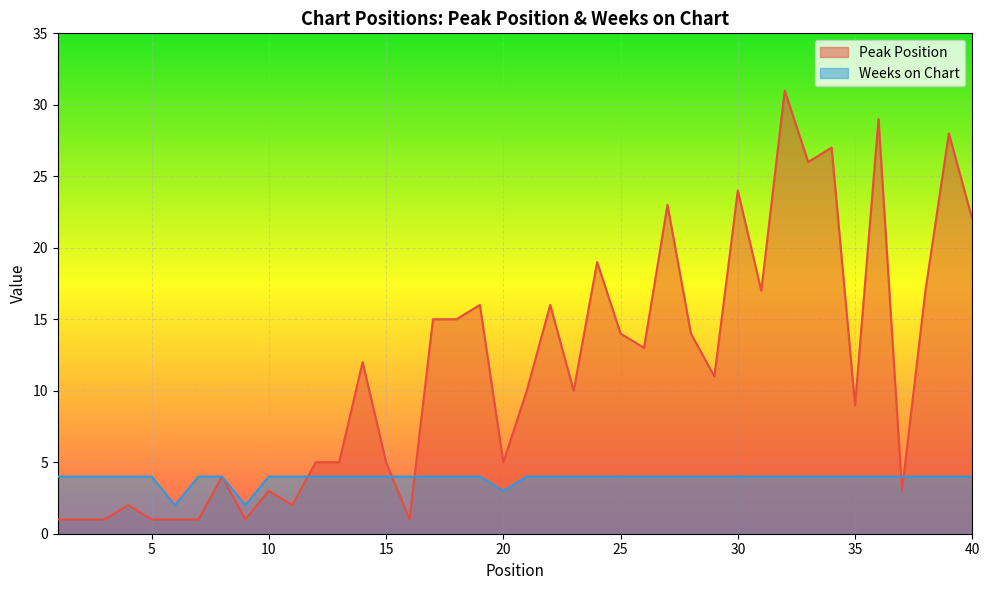

Reading right to left, extract all data points from this chart.

Peak Position: 22	28	17	3	29	9	27	26	31	17	24	11	14	23	13	14	19	10	16	10	5	16	15	15	1	5	12	5	5	2	3	1	4	1	1	1	2	1	1	1
Weeks on Chart: 4	4	4	4	4	4	4	4	4	4	4	4	4	4	4	4	4	4	4	4	3	4	4	4	4	4	4	4	4	4	4	2	4	4	2	4	4	4	4	4